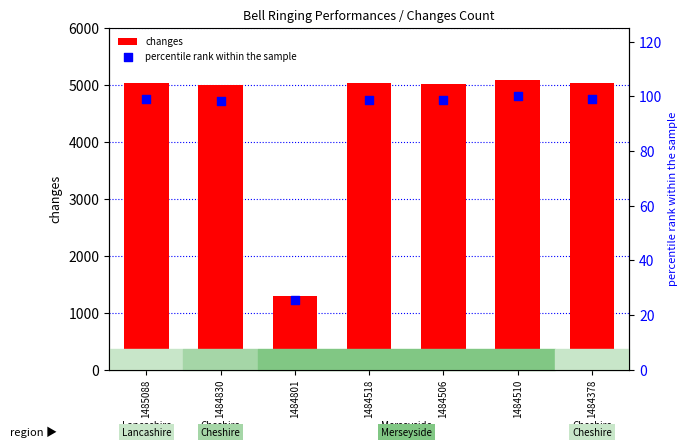

Which series has the largest Y range (max minus min)?

changes